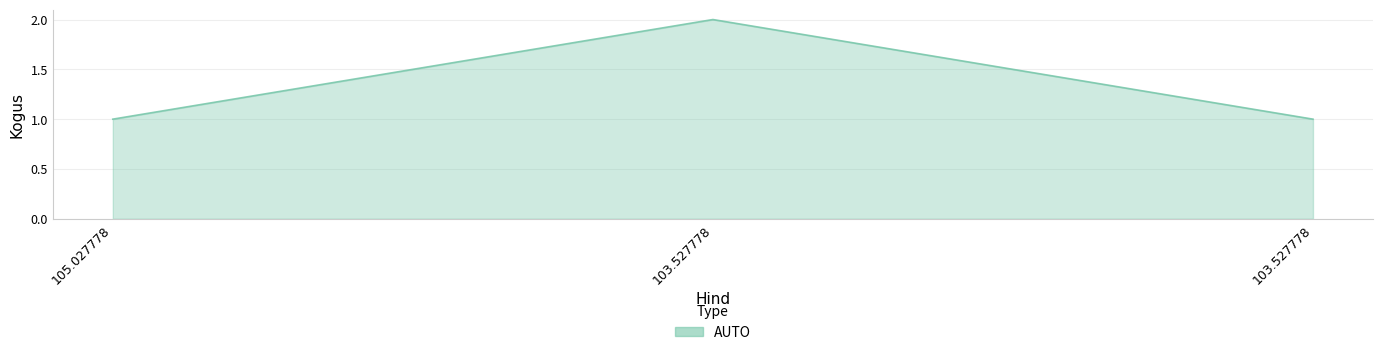

What is the difference between the values at 105.027778 and 103.527778?

1